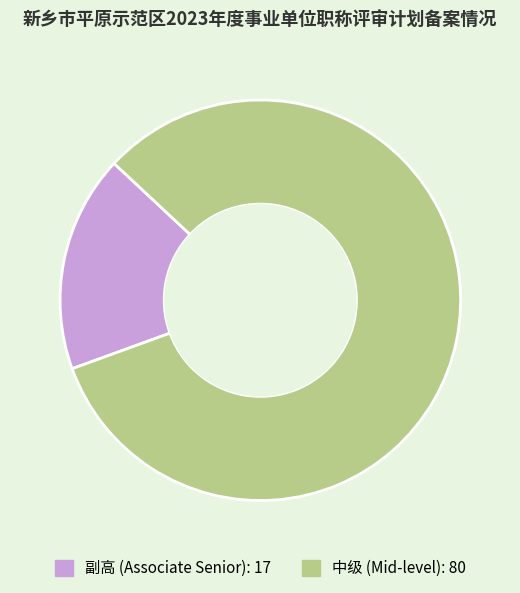

Is there any slice that represents more than half of the pie?

Yes